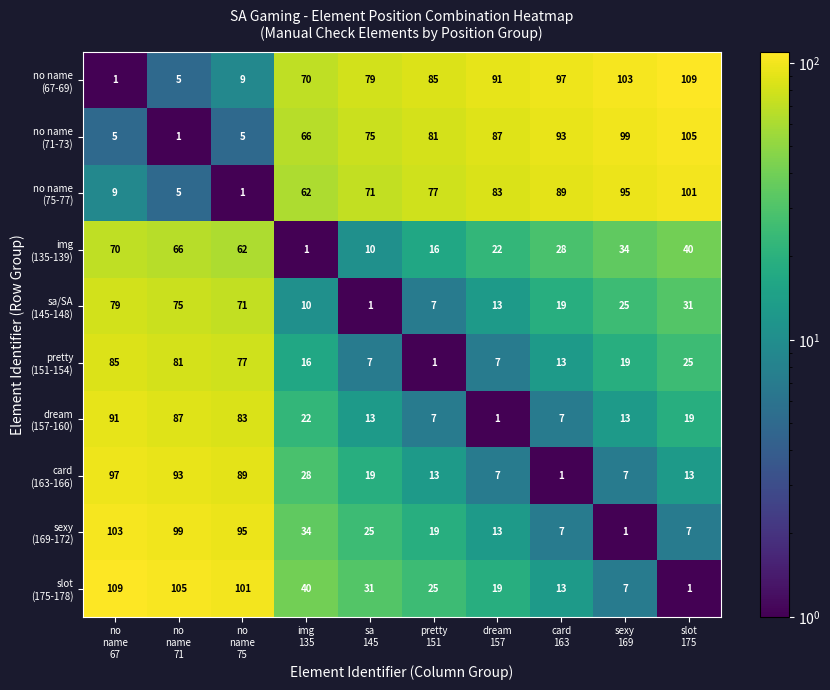

What is the greatest value displayed?

109